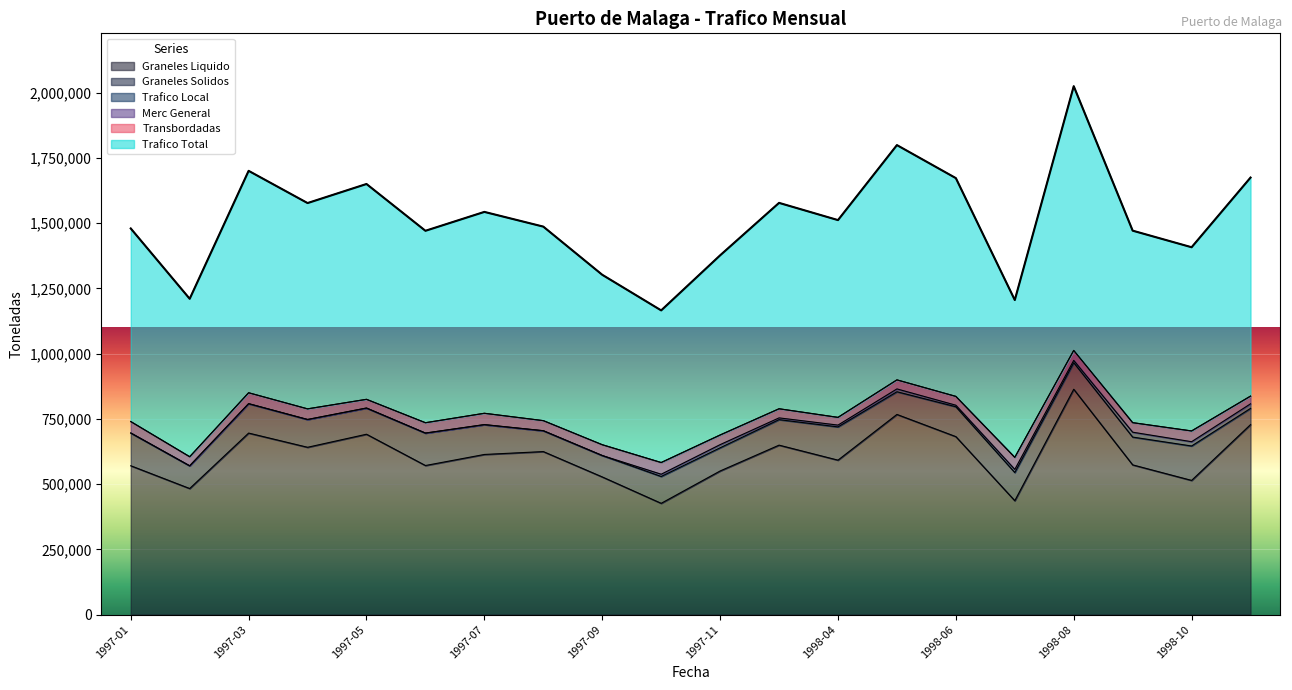

What is the label of the 14th point from the right?

1997-07